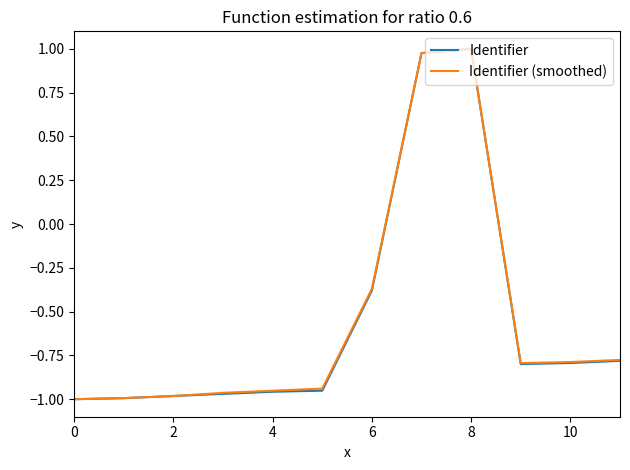

Is this an area chart (filled region under the line)?

No